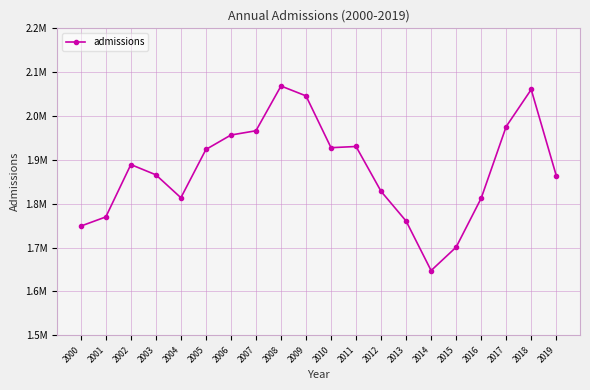

Is this an area chart (filled region under the line)?

No